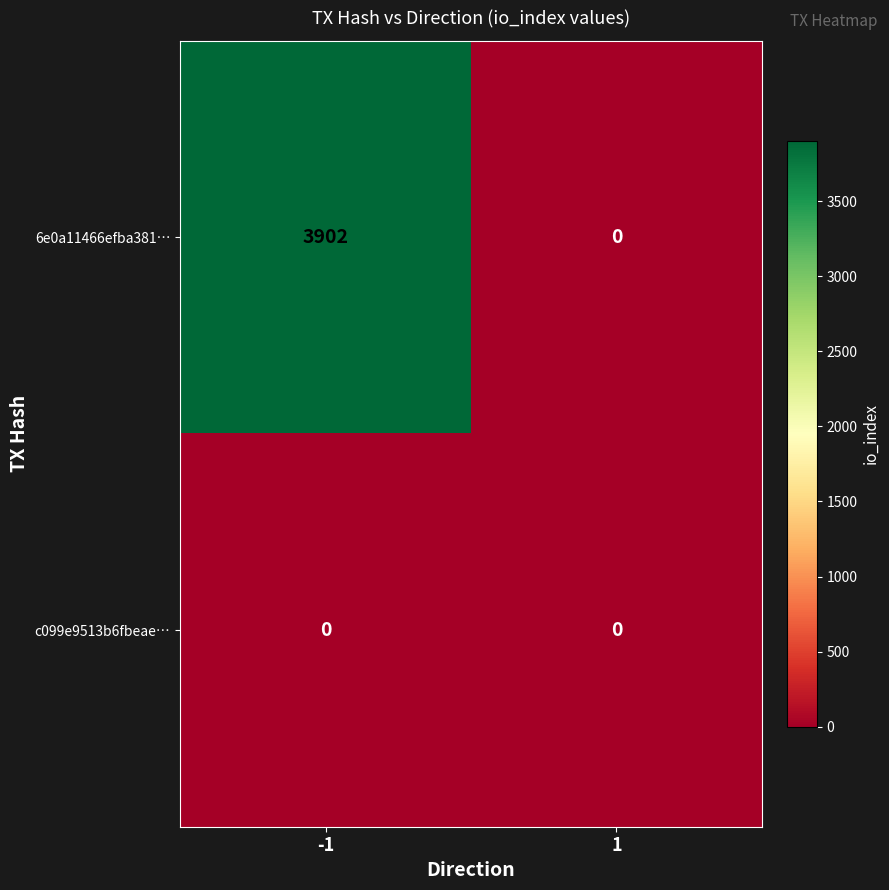

The value of 6e0a11466efba381… at 1 is -2449. True or false?

False